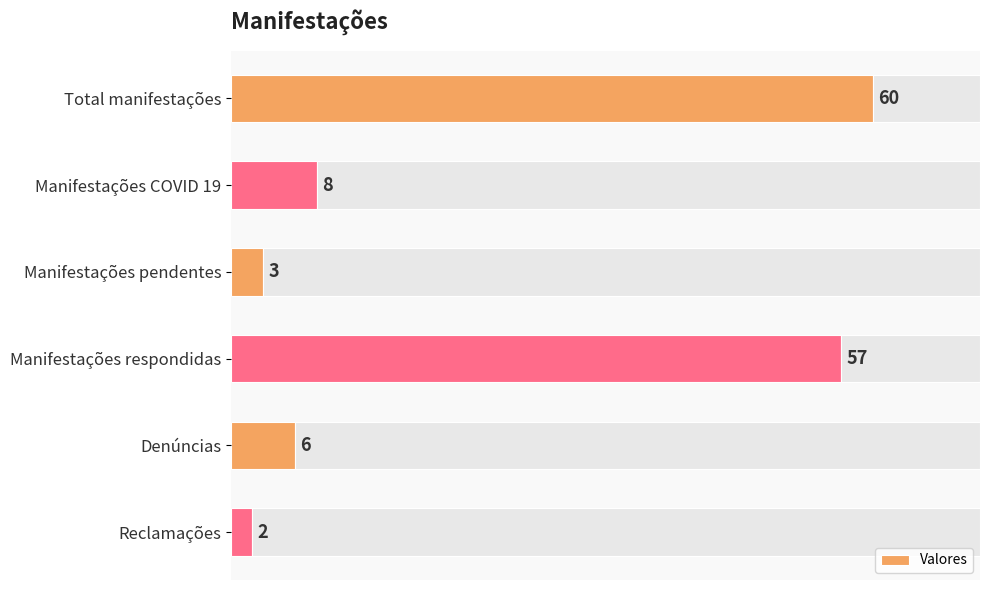

List the labels in order of Valores value, largest first.

Total manifestações, Manifestações respondidas, Manifestações COVID 19, Denúncias, Manifestações pendentes, Reclamações